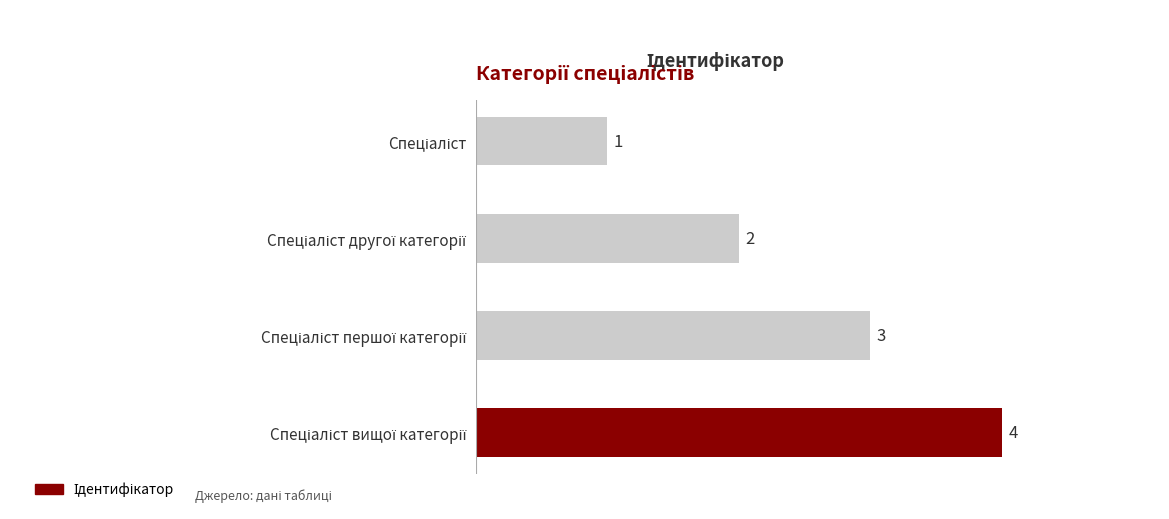

What is the difference between the maximum and minimum values?

3